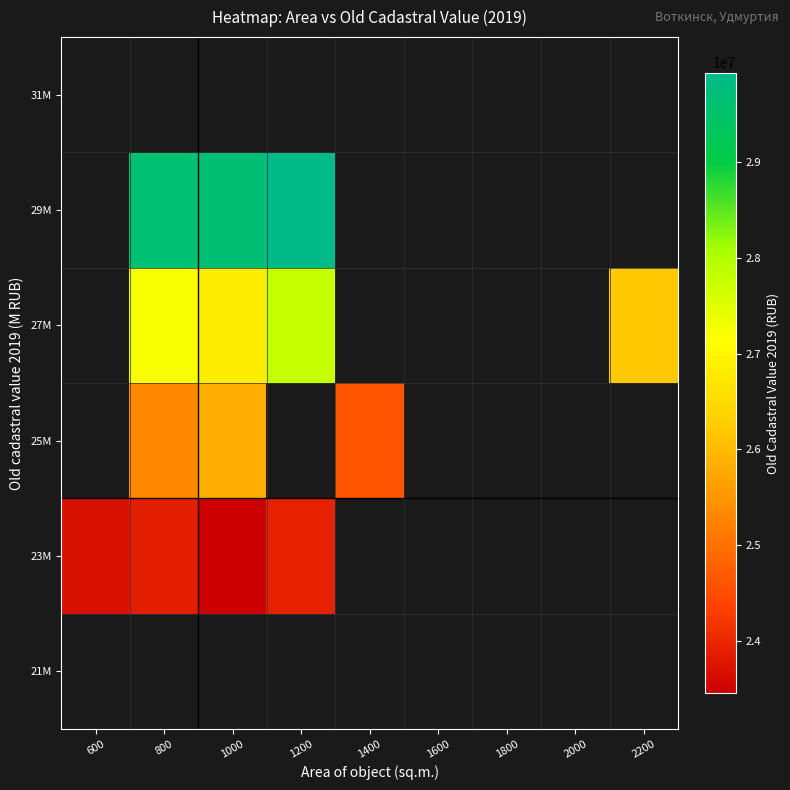

Which label corresponds to the largest value in the chart?

1200